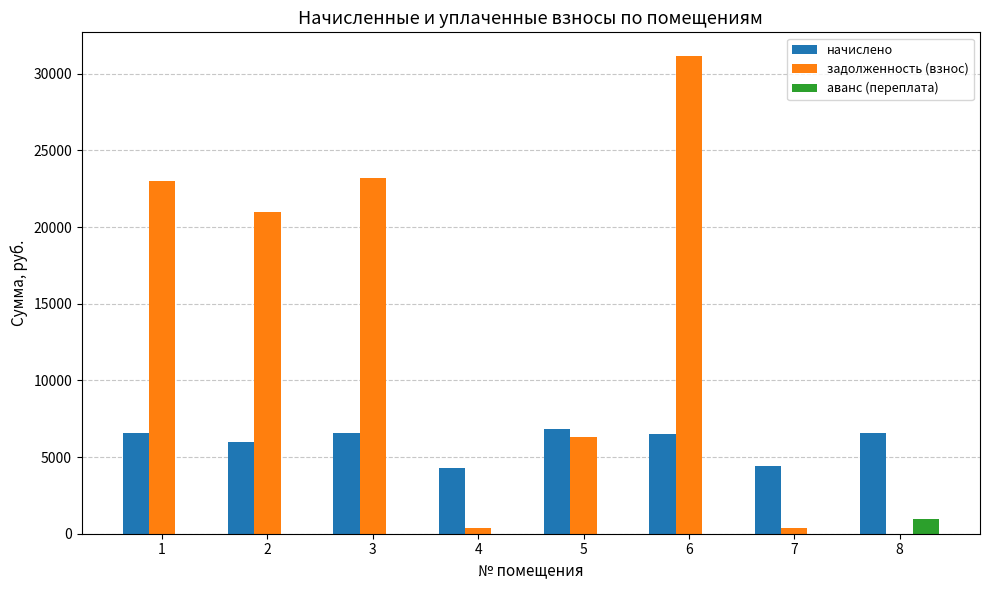

Which series has the largest total across all categories?

задолженность (взнос)